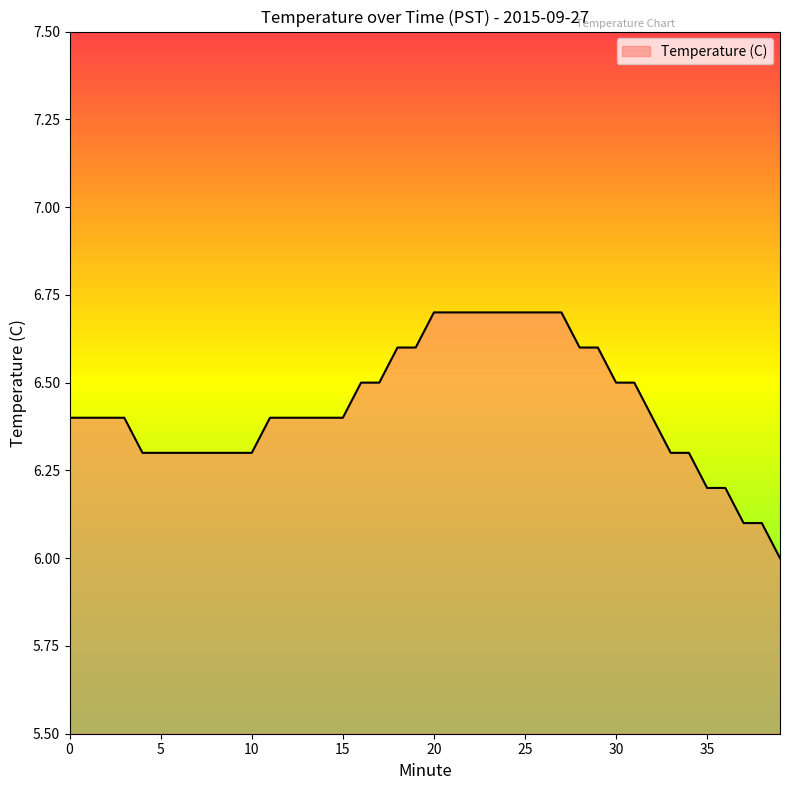

What is the maximum value shown in the chart?

6.7